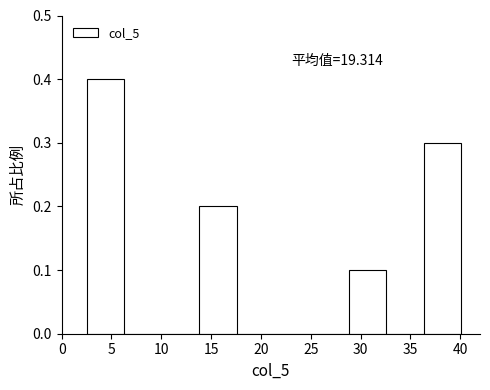

Over which range of the x-axis is the bar tallest?

2.5 to 6.5